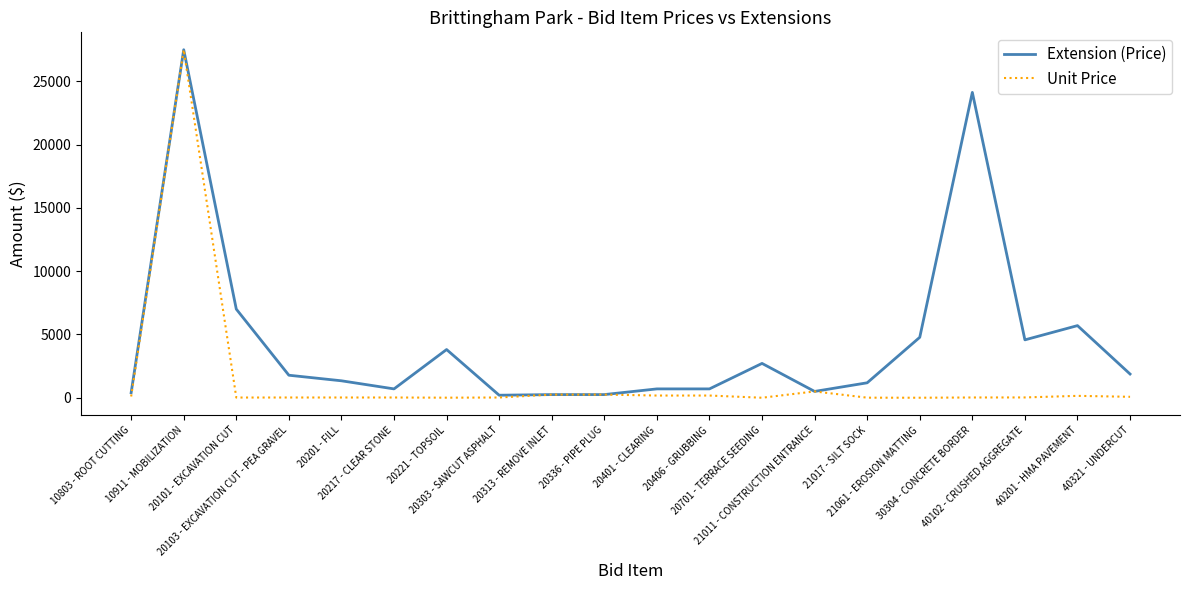

Which series has the widest spread of values?

Unit Price